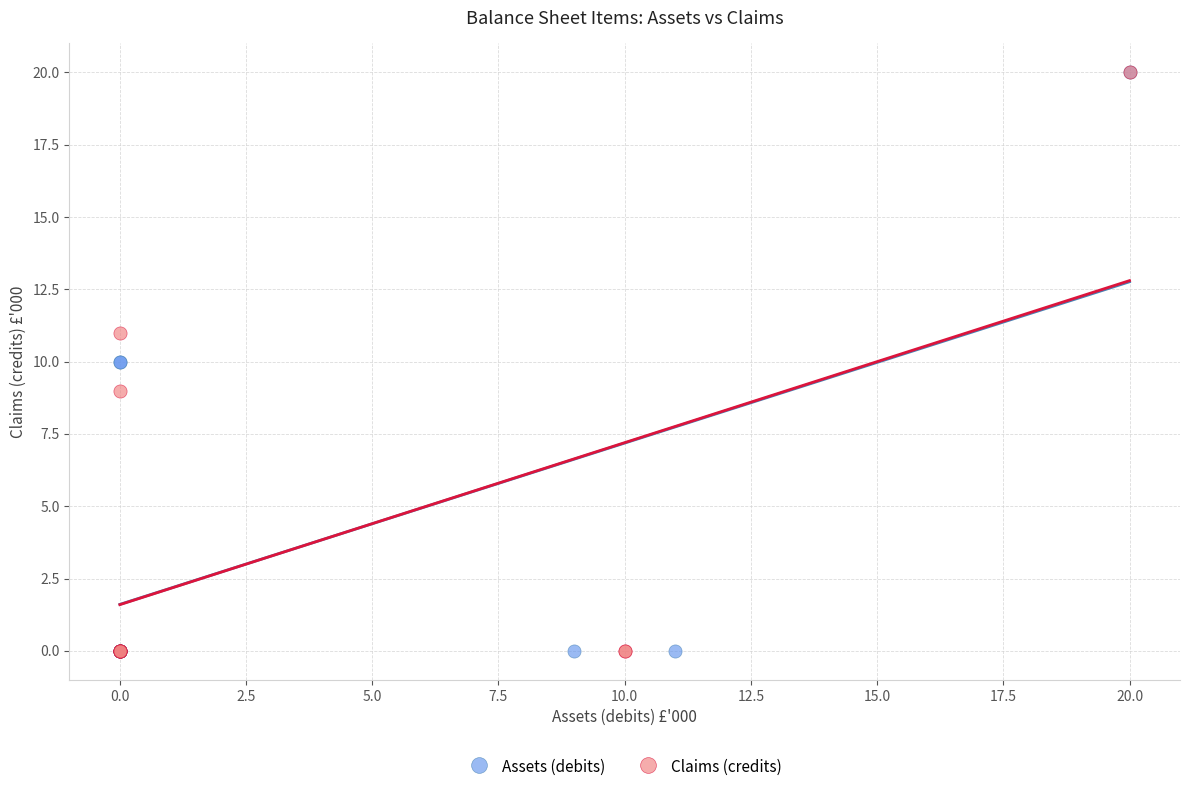

What are all the series names shown in the legend?

Assets (debits), Claims (credits)